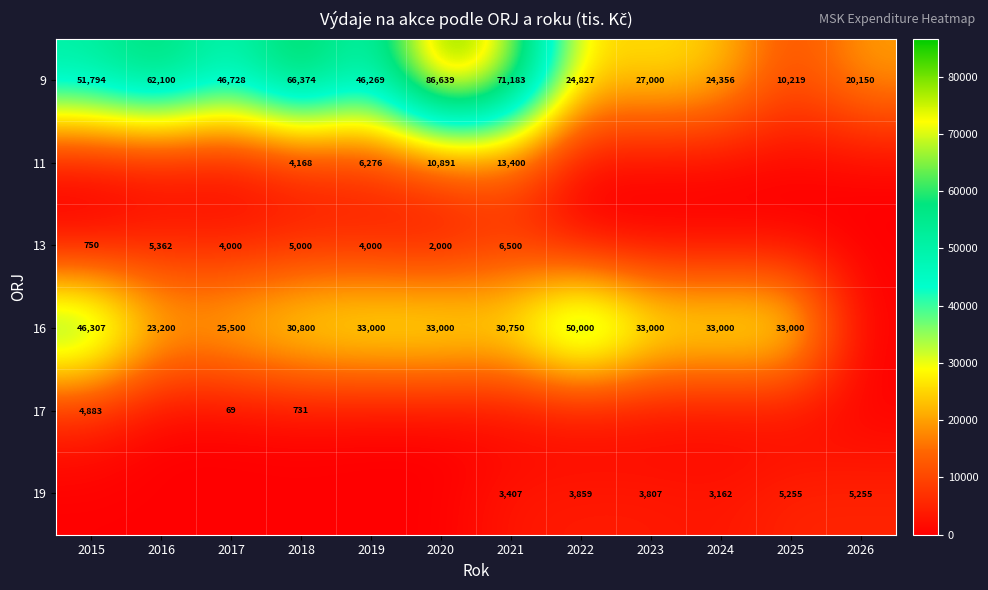

What value does the 9 series have at 2023?

27000